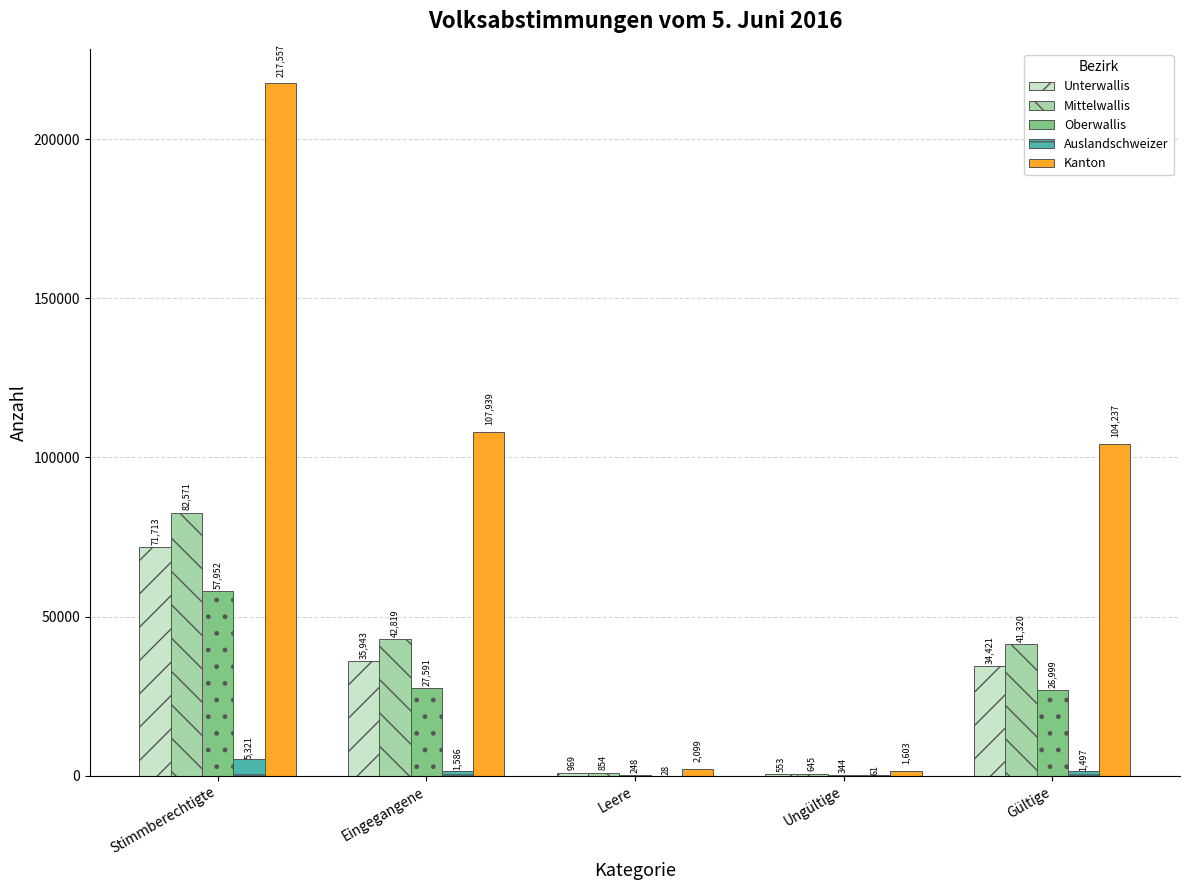

How many categories are shown in the chart?

5